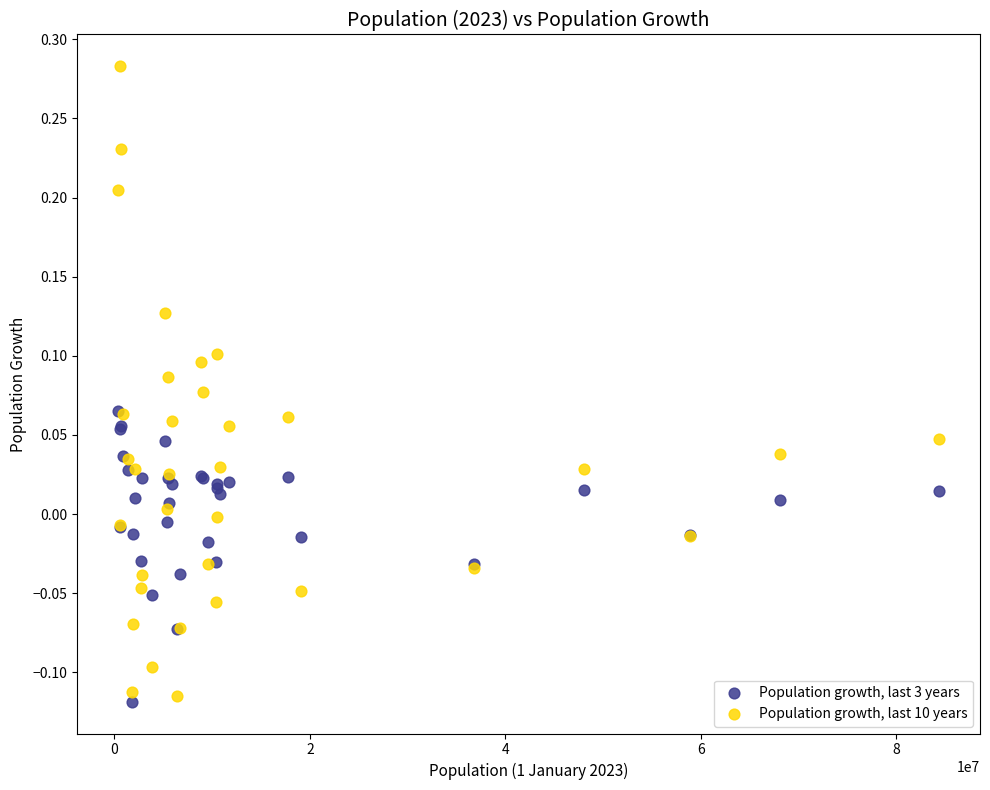

Which series contains the highest Y value?

Population growth, last 10 years